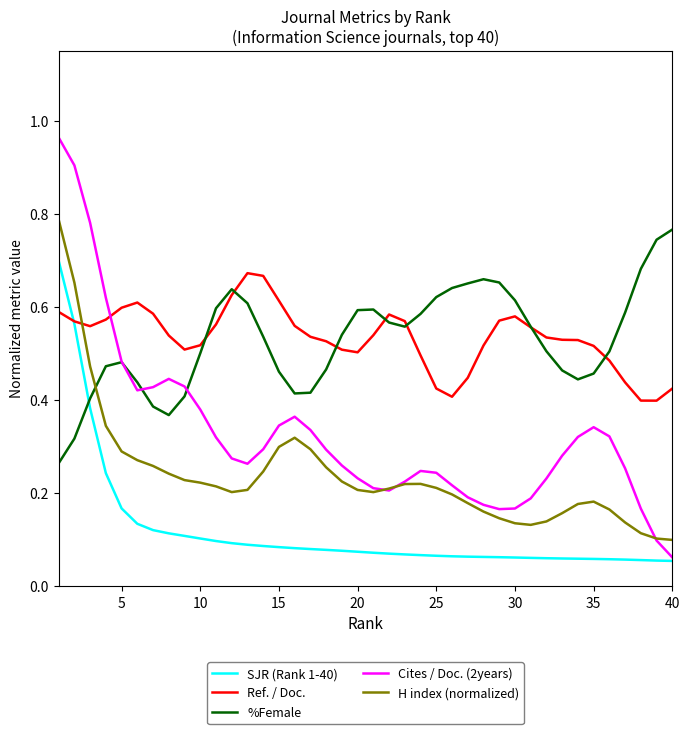

At how many categories does at least one series exceed 0?

40